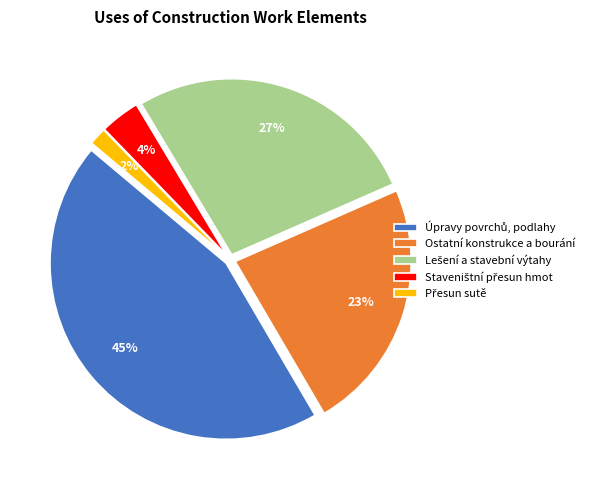

Is Ostatní konstrukce a bourání the majority of the pie?

No